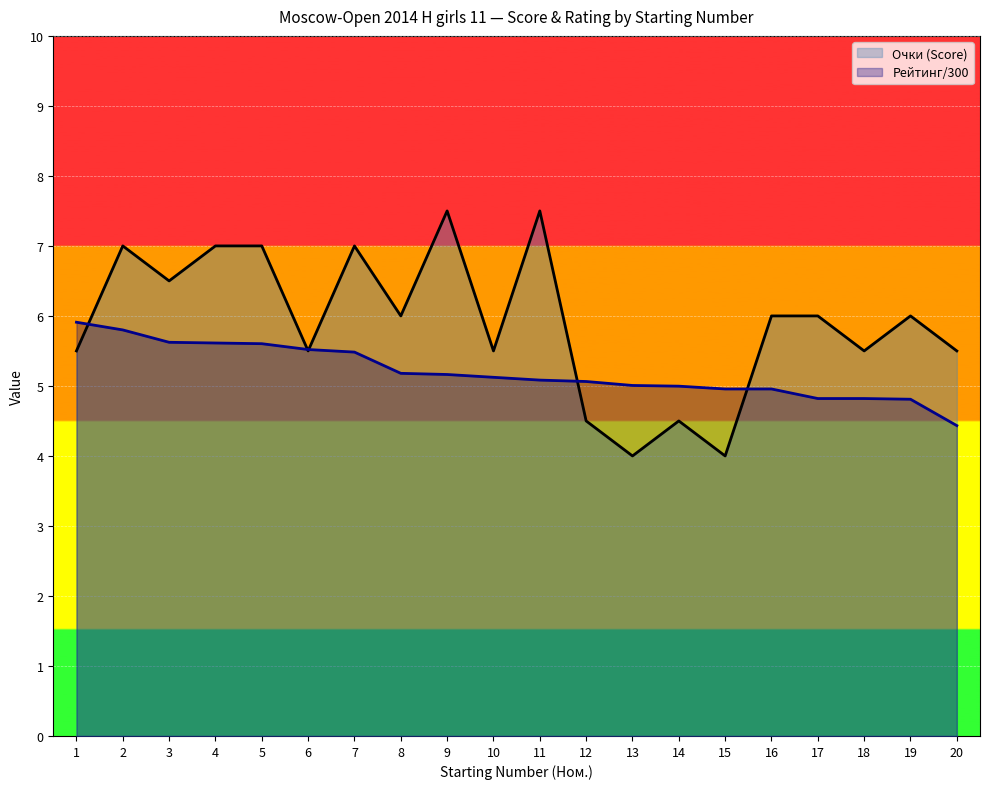

Reading left to right, transcribe all the data shown in this chart.

Очки: 1=5.5	2=7.0	3=6.5	4=7.0	5=7.0	6=5.5	7=7.0	8=6.0	9=7.5	10=5.5	11=7.5	12=4.5	13=4.0	14=4.5	15=4.0	16=6.0	17=6.0	18=5.5	19=6.0	20=5.5
Рейтинг: 1=5.9	2=5.8	3=5.6	4=5.6	5=5.6	6=5.5	7=5.5	8=5.2	9=5.2	10=5.1	11=5.1	12=5.1	13=5.0	14=5.0	15=5.0	16=5.0	17=4.8	18=4.8	19=4.8	20=4.4